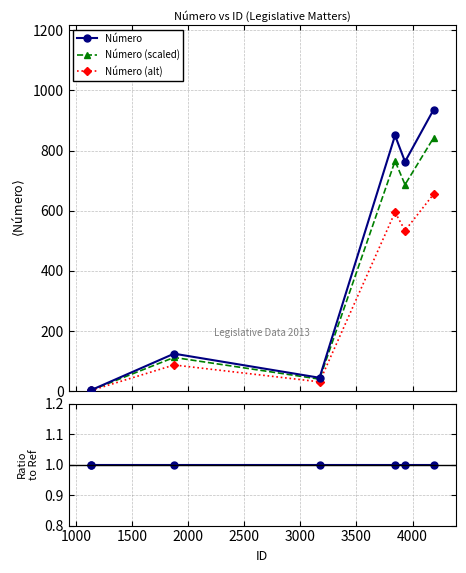

At how many categories does at least one series exceed 714?

3